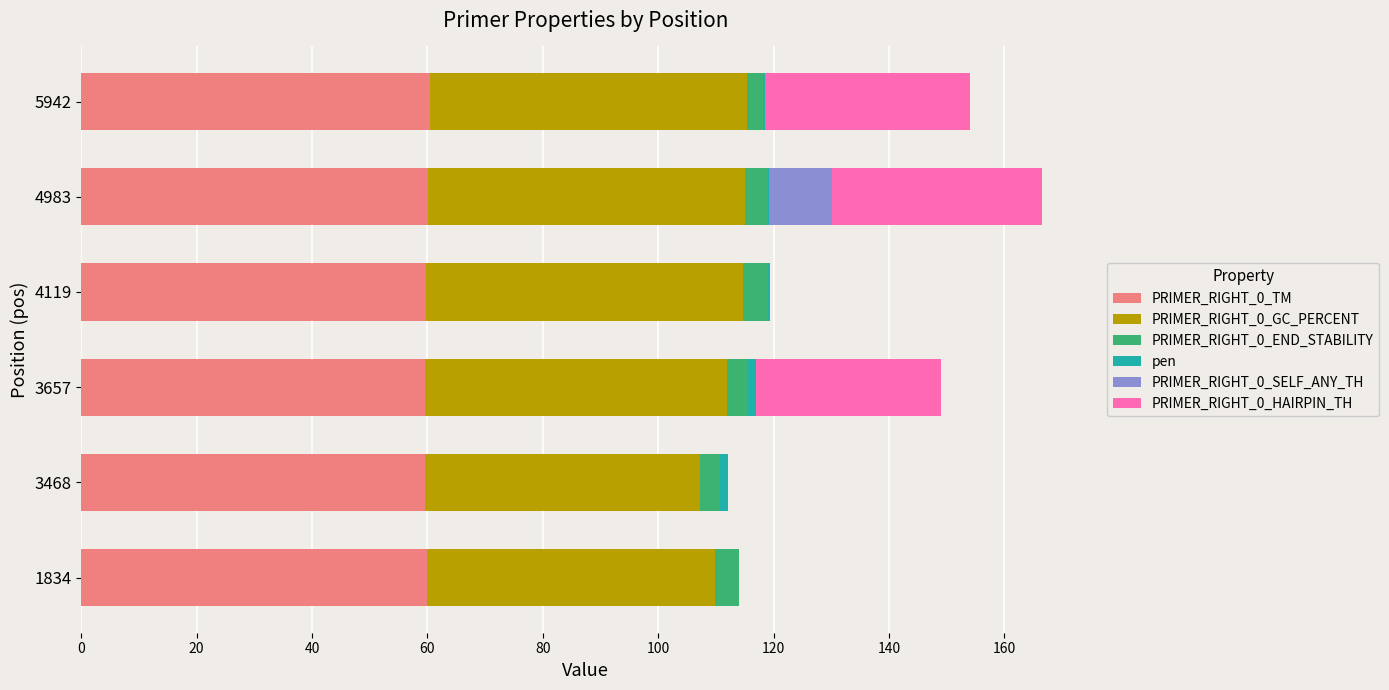

Is it true that PRIMER_RIGHT_0_TM equals 38.6 at 5942?

False